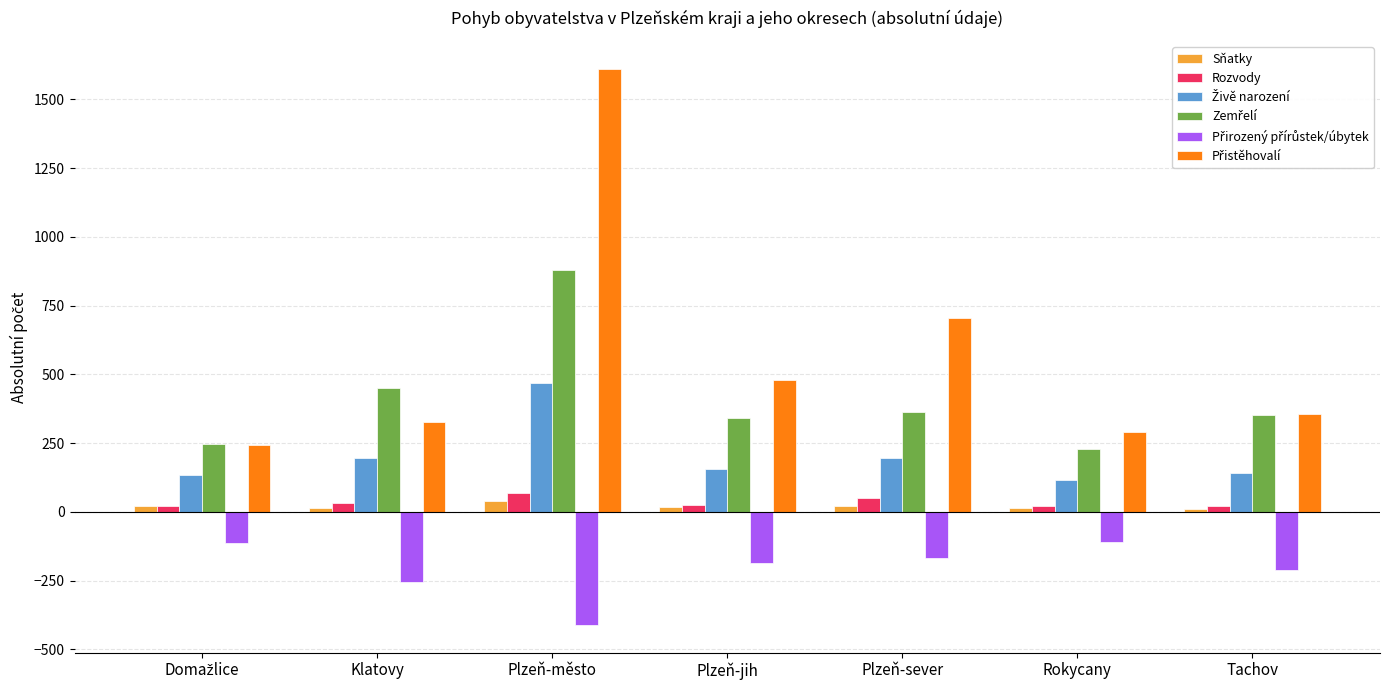

At which category is the sum across all series the highest?

Plzeň-město